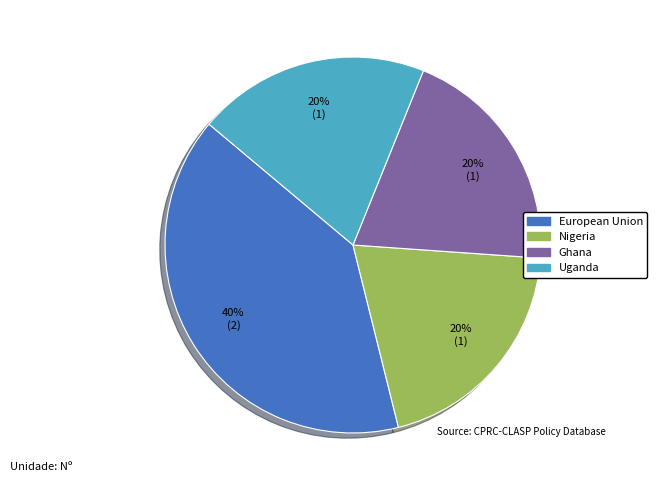

How many slices are in this pie chart?

4